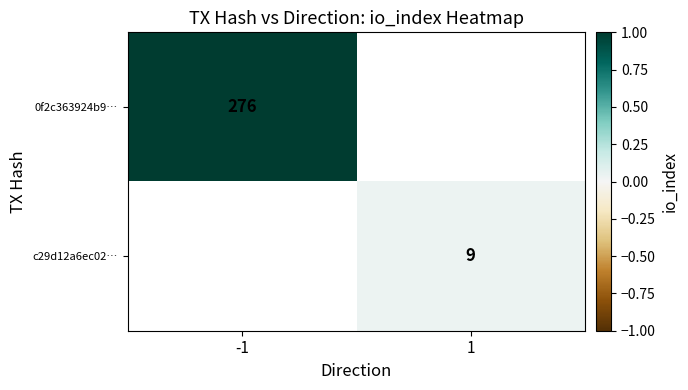

The 0f2c363924b9… series shows 454 at -1. True or false?

False